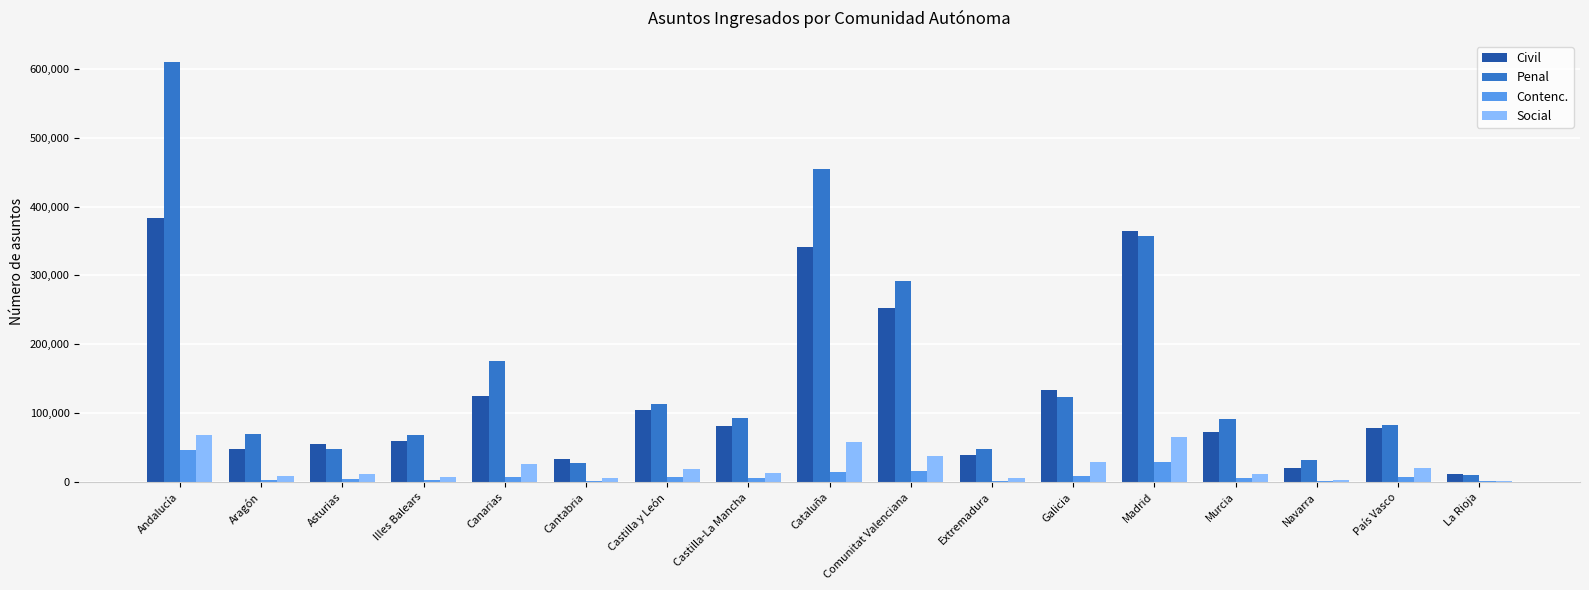

The Civil series shows 56042 at Asturias. True or false?

True